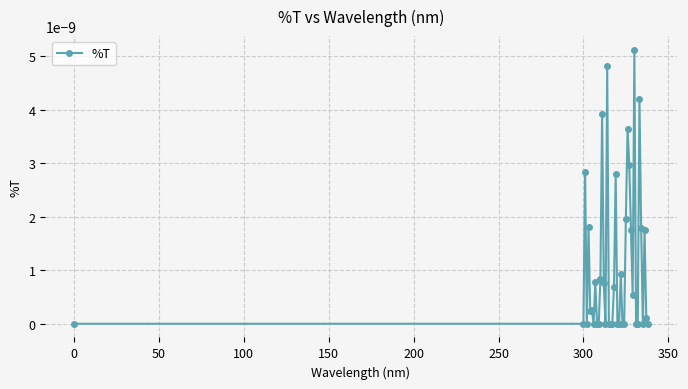

True or false: the data has more than 2 interior local peaks.

True